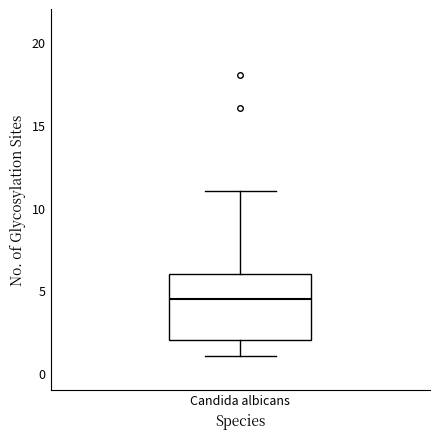

Where is the lower edge of the box for Candida albicans on the y-axis? The values are not printed on the chart, so give them approximately, as read against the axis.

2.0